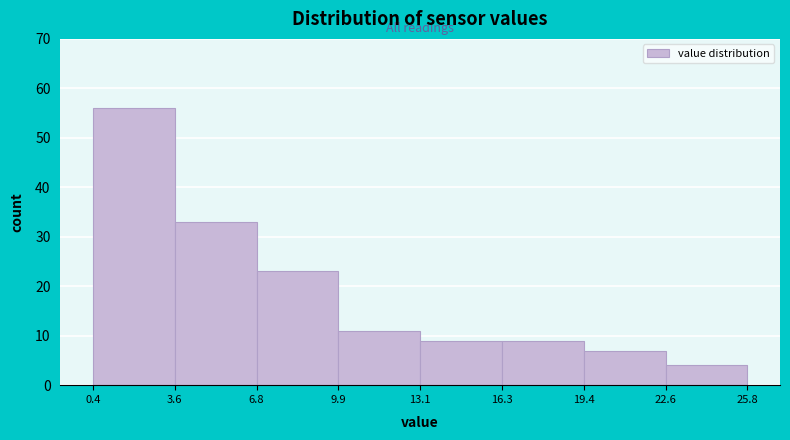

What is the height of the bar covering 6.8 to 9.9 on the x-axis? The values are not printed on the chart, so give them approximately, as read against the axis.

23